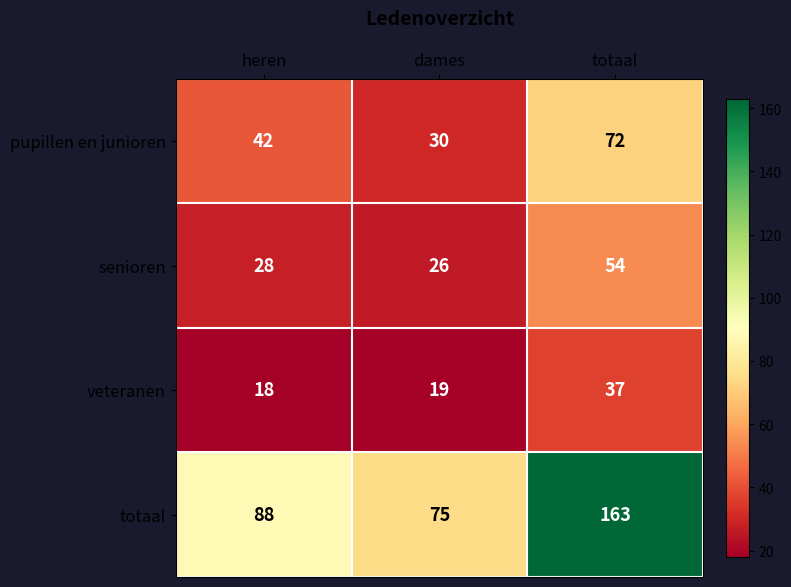

Which series has the largest range (max minus min)?

totaal